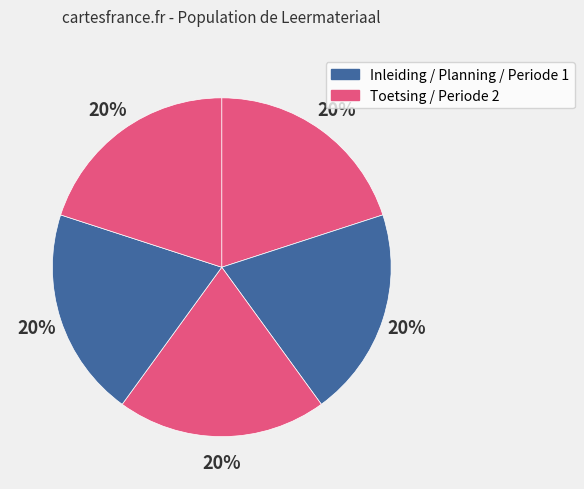

How many slices are in this pie chart?

5